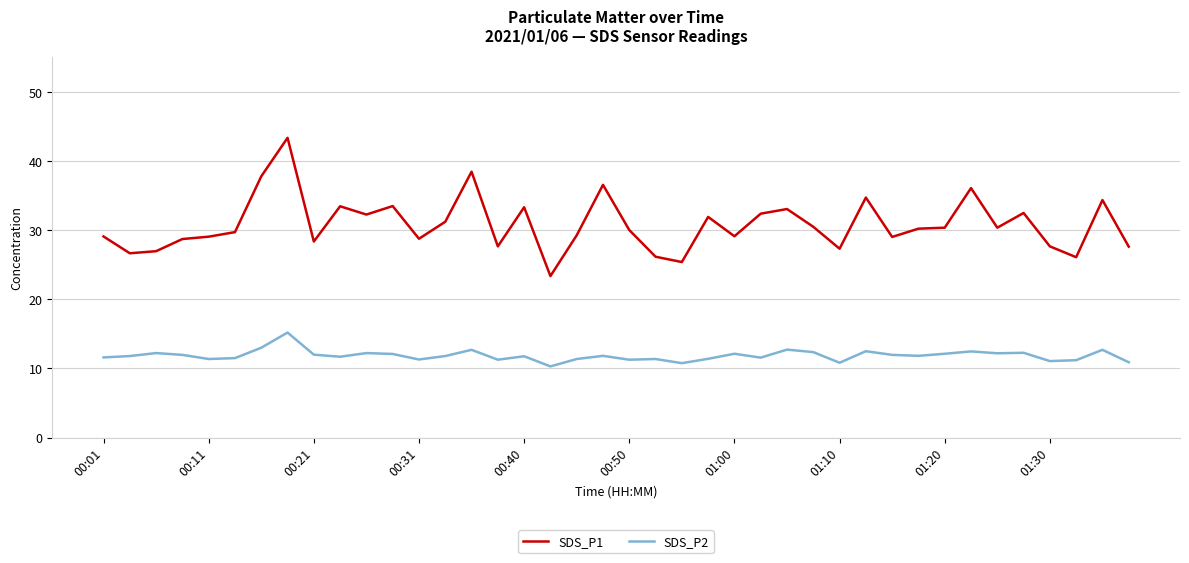

Which series has the widest spread of values?

SDS_P1